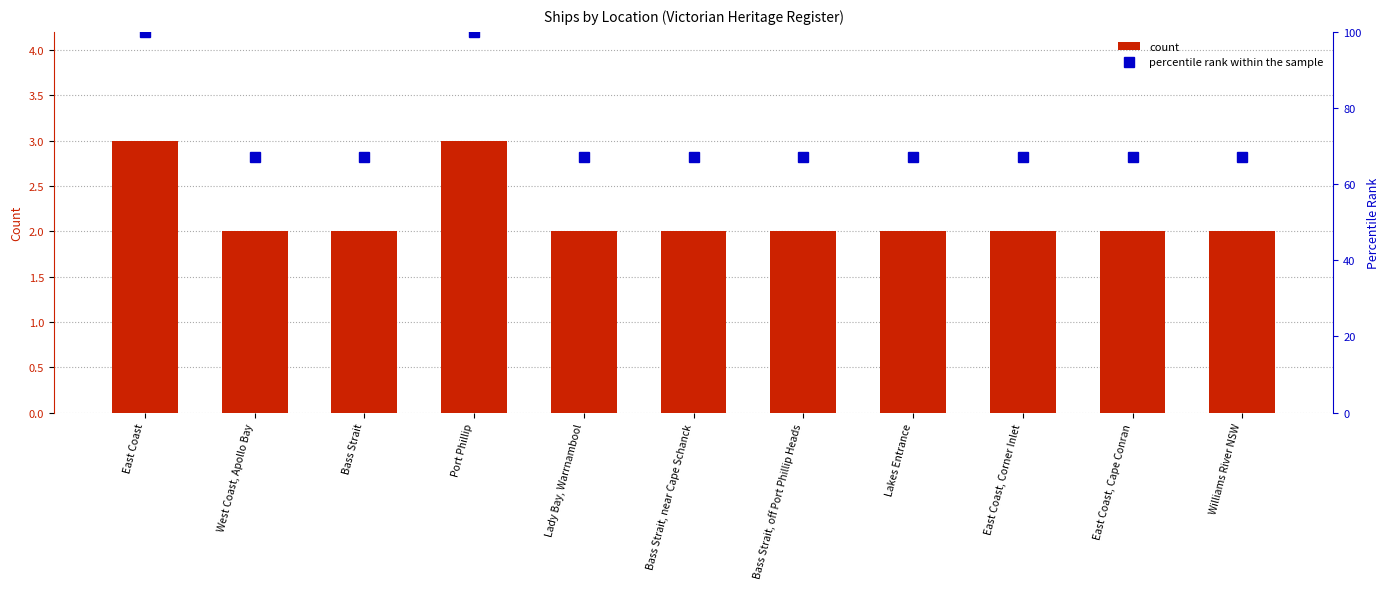

Reading left to right, list all the values displayed in this chart.

count: 3	2	2	3	2	2	2	2	2	2	2
percentile rank within the sample: 100	67	67	100	67	67	67	67	67	67	67